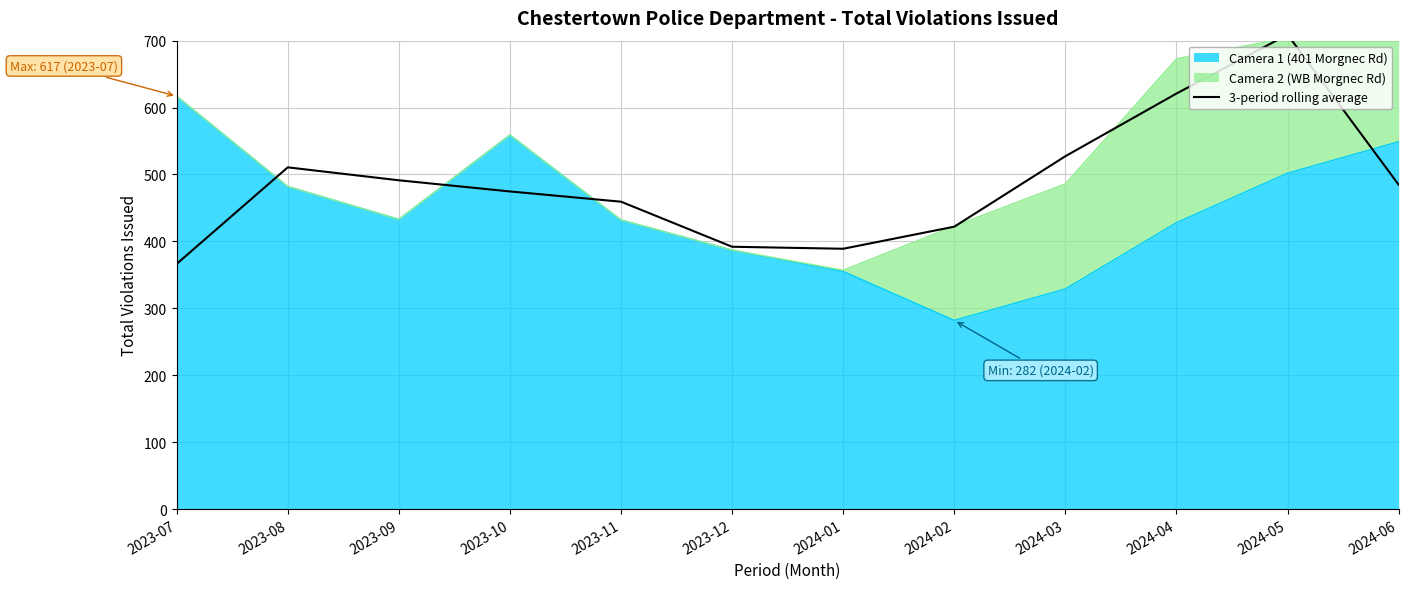

The value of Camera 1 (401 Morgnec Rd) at 2024-01 is 355. True or false?

True